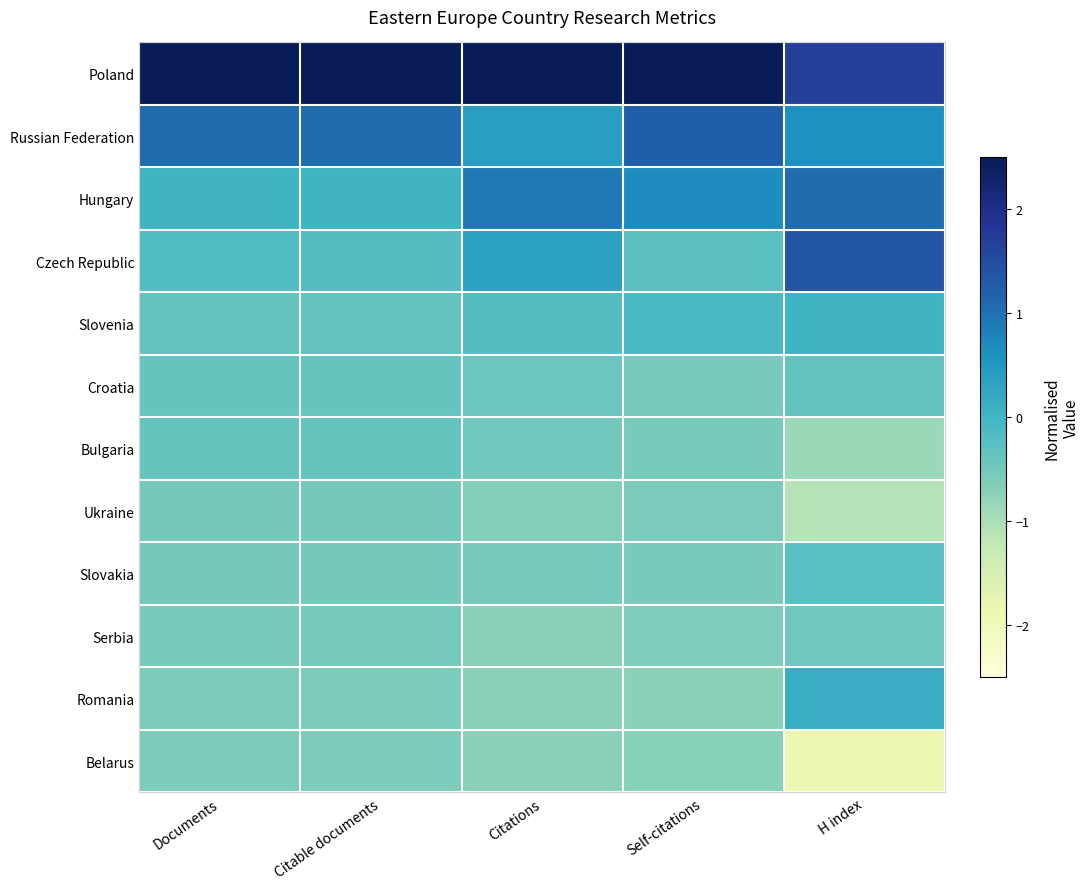

Rank the series by their maximum value, from lowest to highest.

Belarus, Ukraine, Serbia, Bulgaria, Croatia, Slovakia, Slovenia, Romania, Hungary, Russian Federation, Czech Republic, Poland